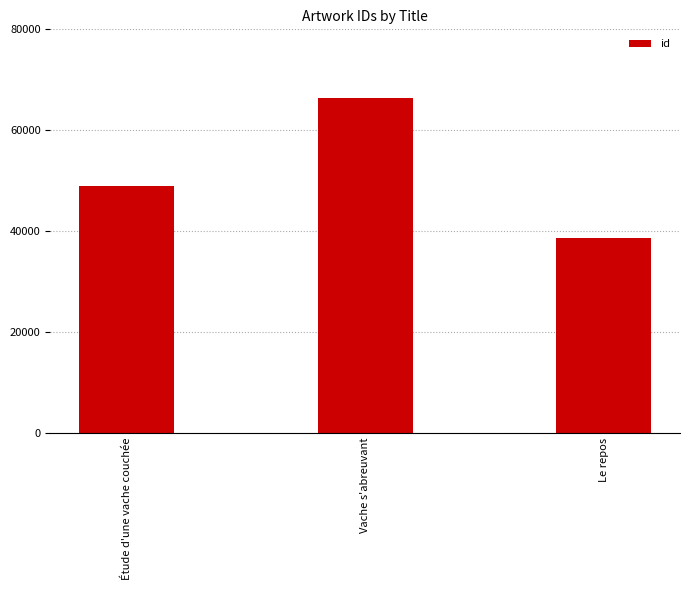

Reading left to right, what are all the values shown in this chart?

48962	66343	38677